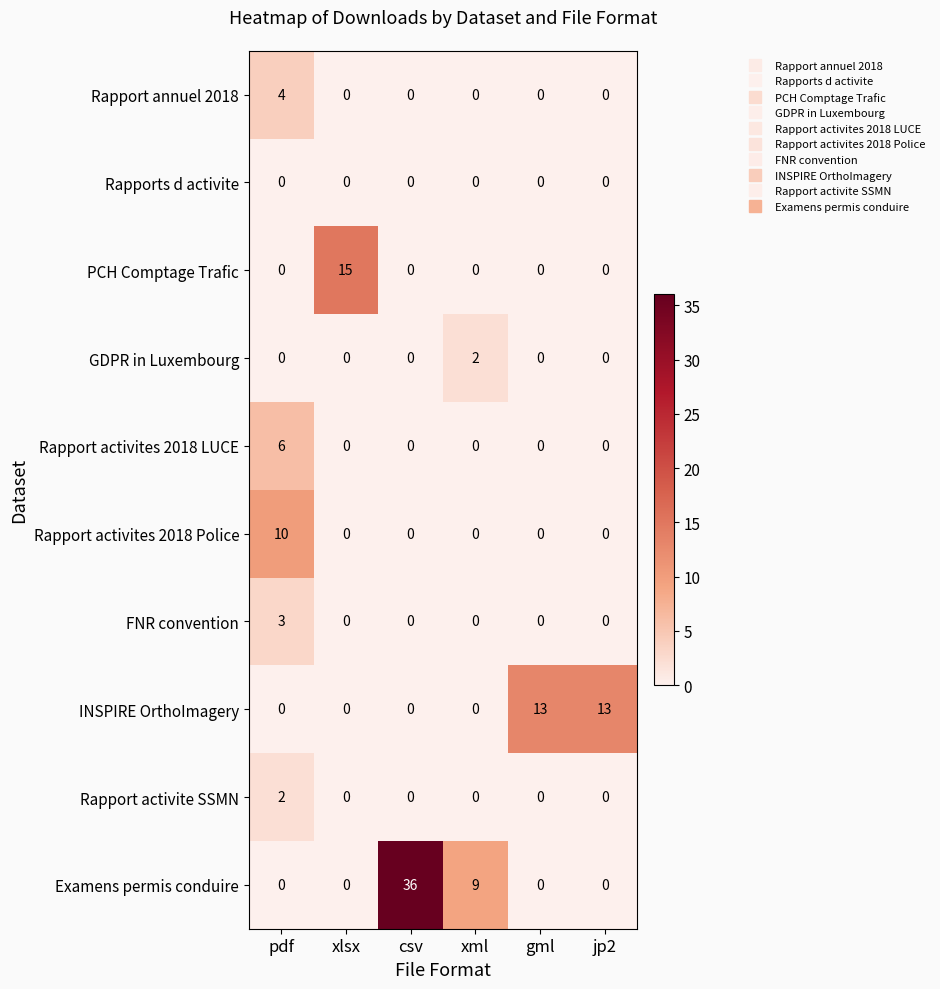

Which category has the highest value across all series?

csv